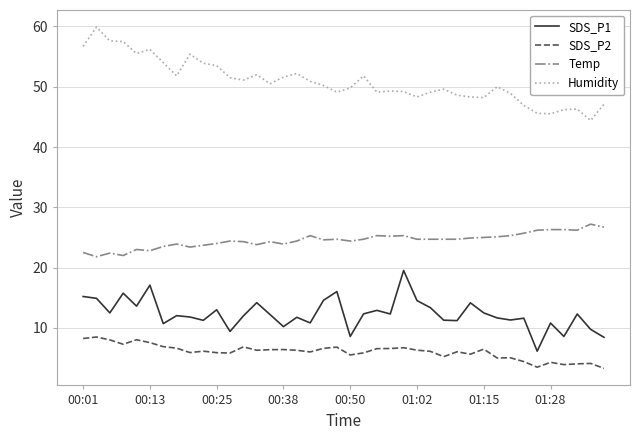

True or false: SDS_P2 and Humidity cross at least once.

False